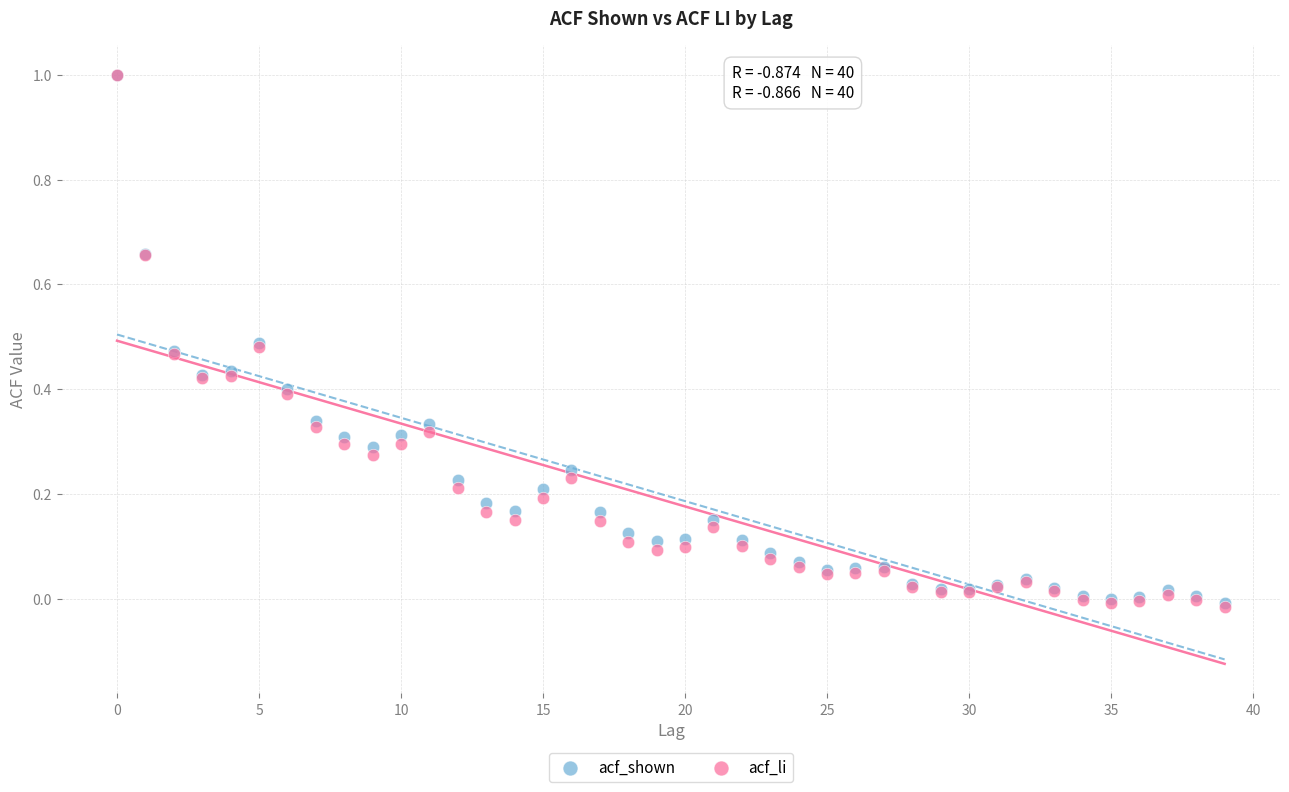

What are all the series names shown in the legend?

acf_shown, acf_li